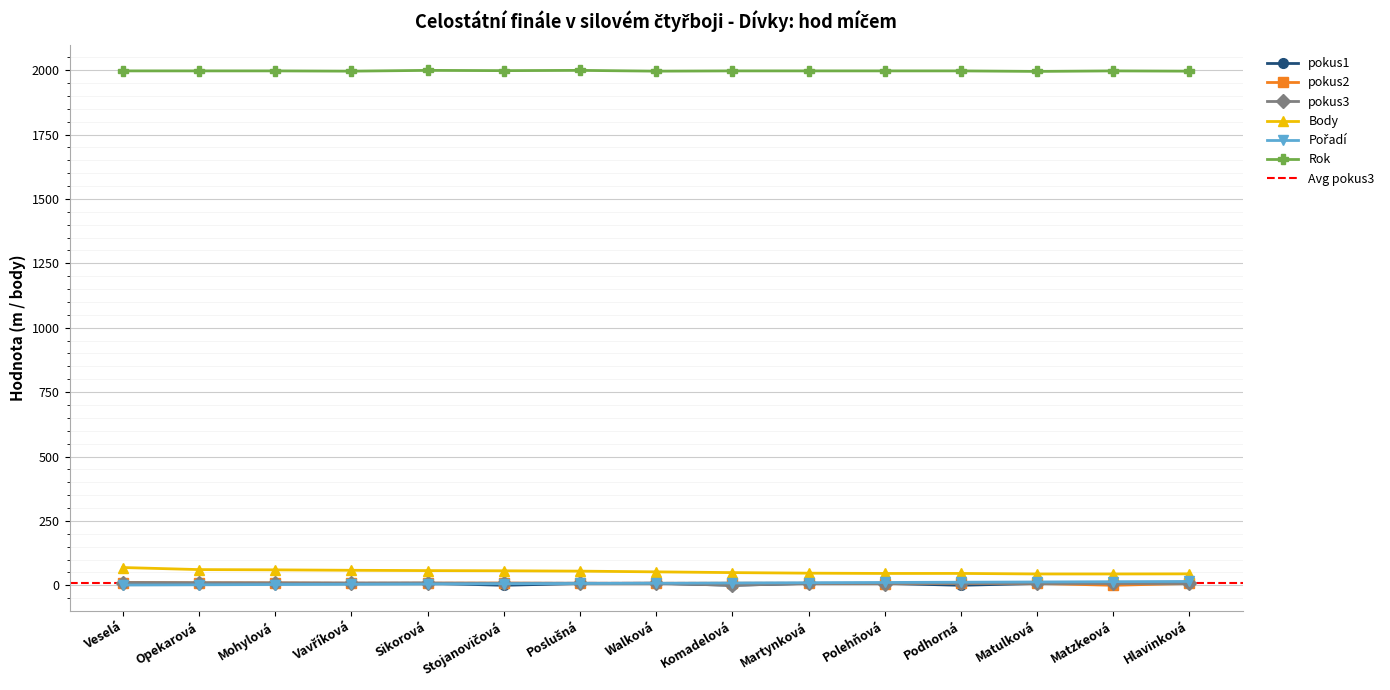

Between Komadelová and Podhorná, which is larger?

Komadelová